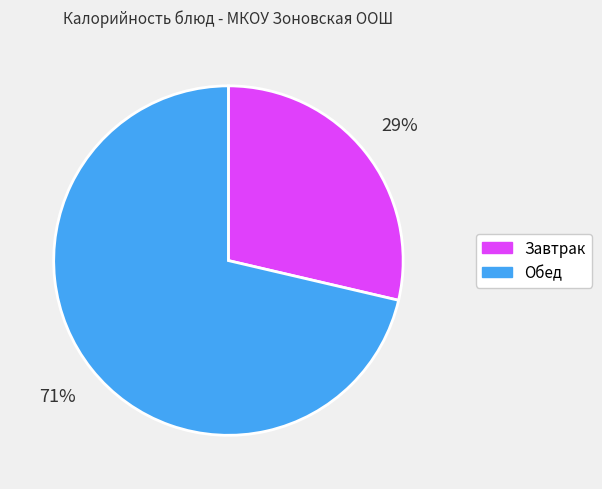

Does any single category account for the majority?

Yes